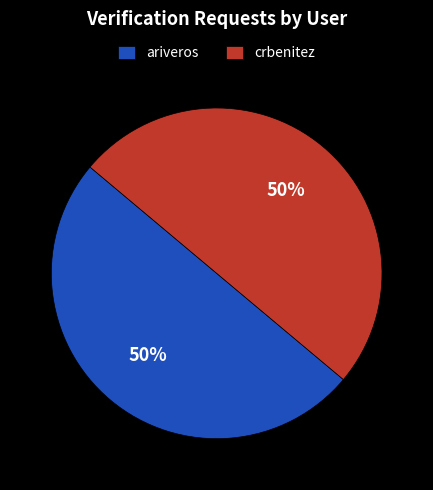

To the nearest percent, what is the combined percentage of crbenitez and ariveros?

100%